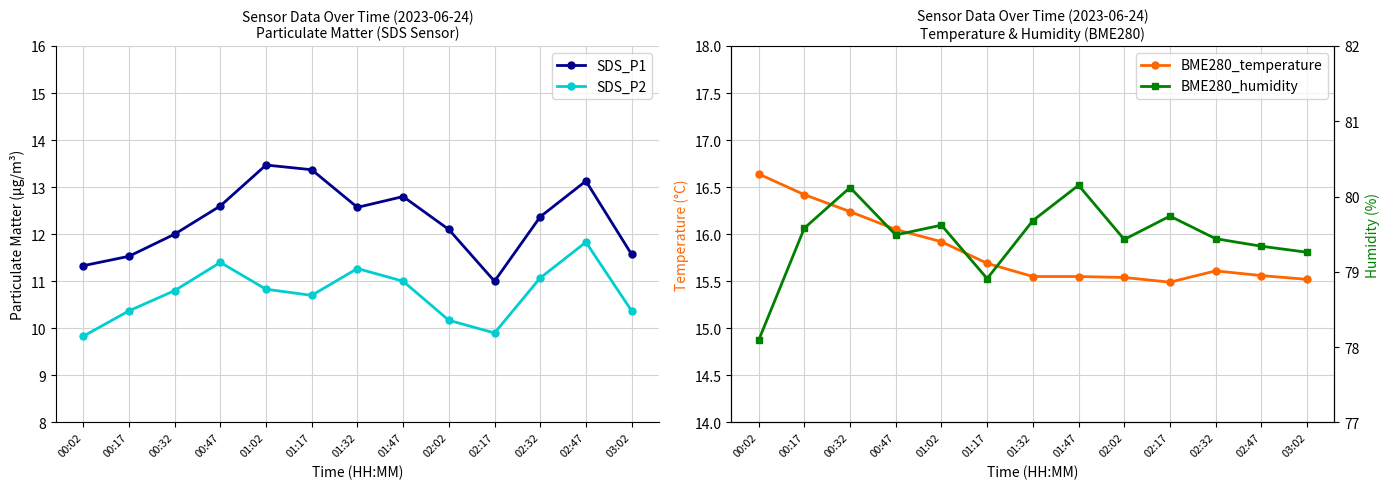

Is it true that BME280_humidity equals 26.5 at 01:32?

False